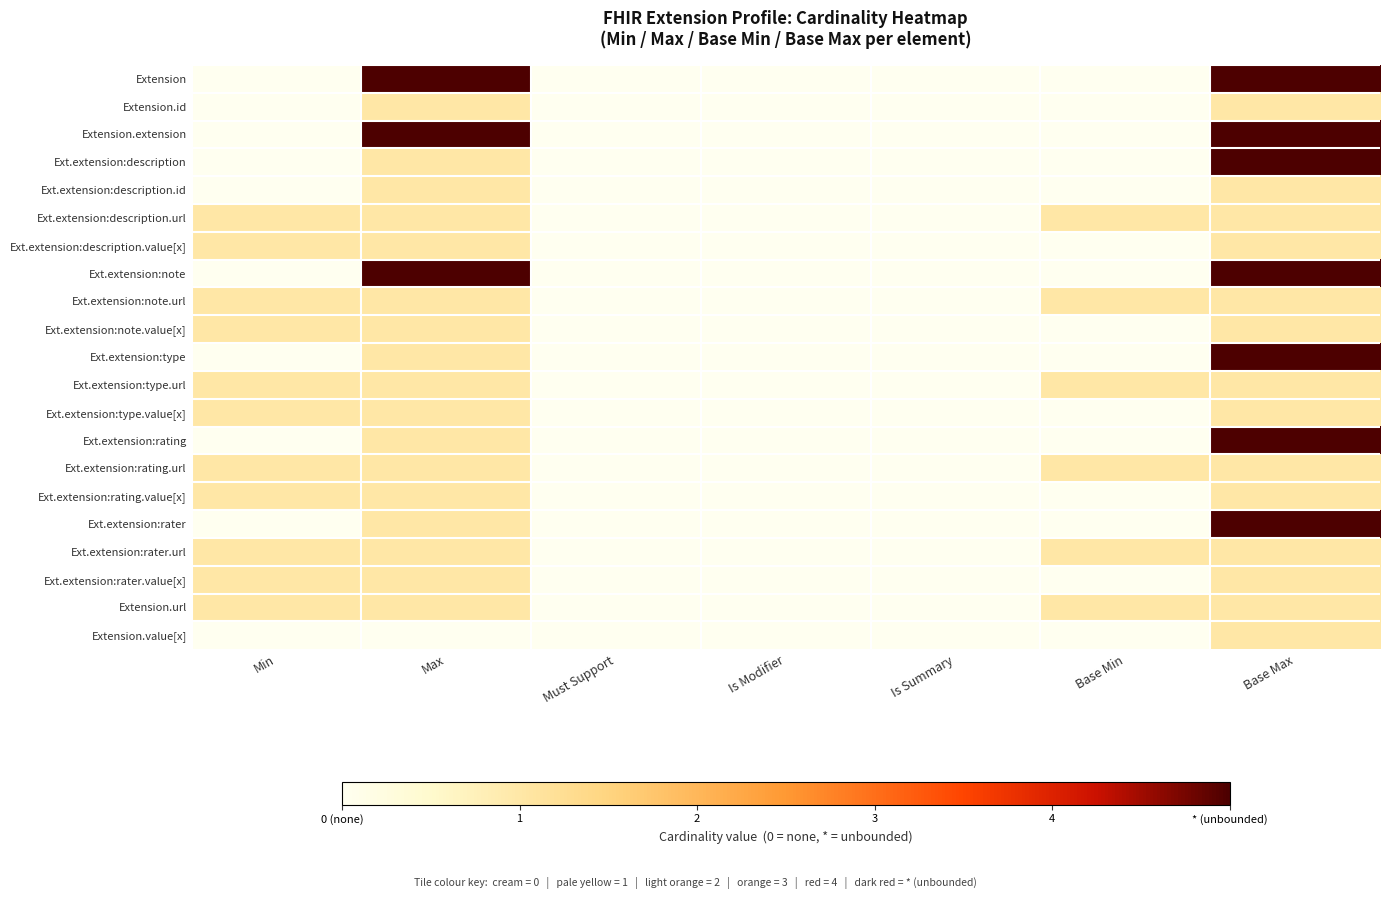

At which category is the sum across all series the highest?

Base Max